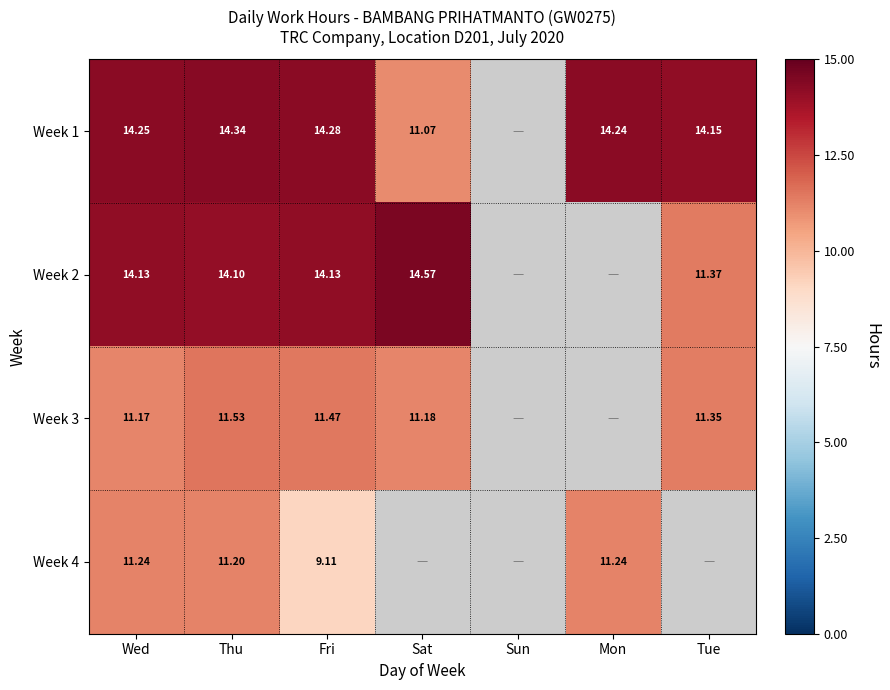

Is the value of Week 1 at Thu greater than the value of Week 4 at Fri?

Yes